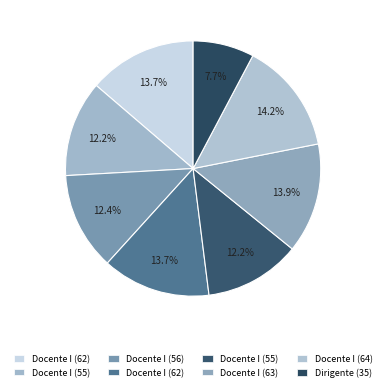

How many segments does this pie chart have?

8